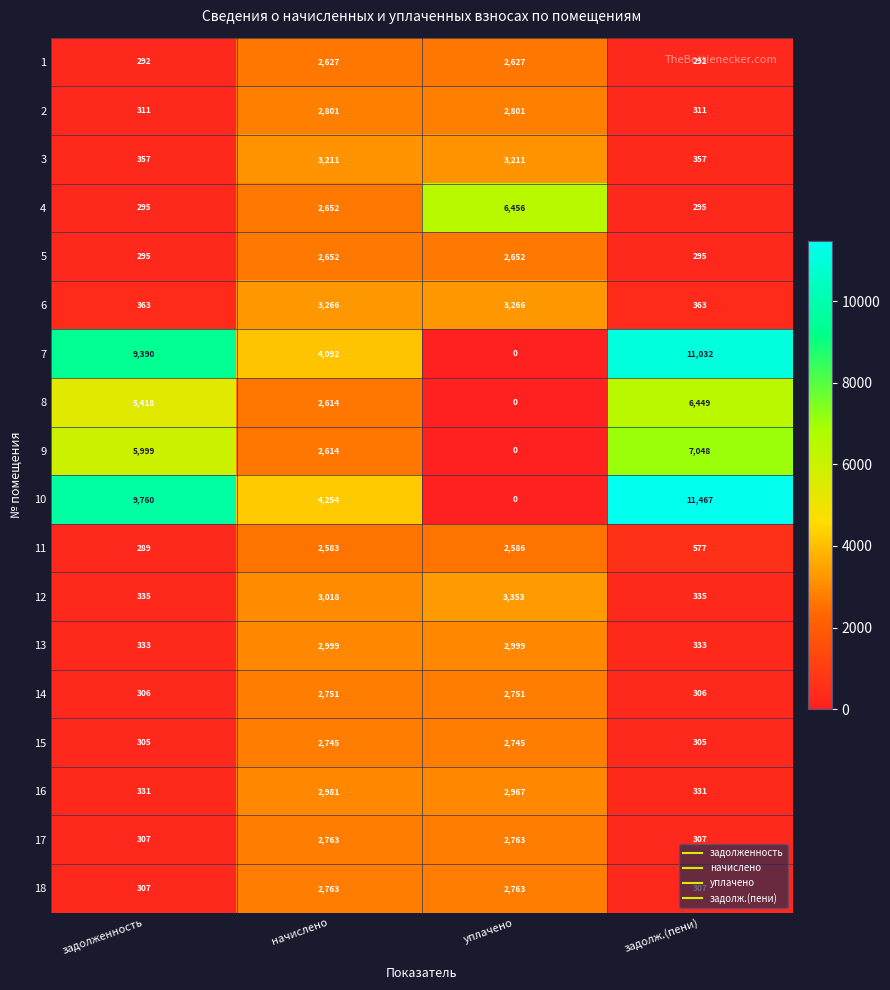

Which category has the highest value across all series?

задолж.(пени)